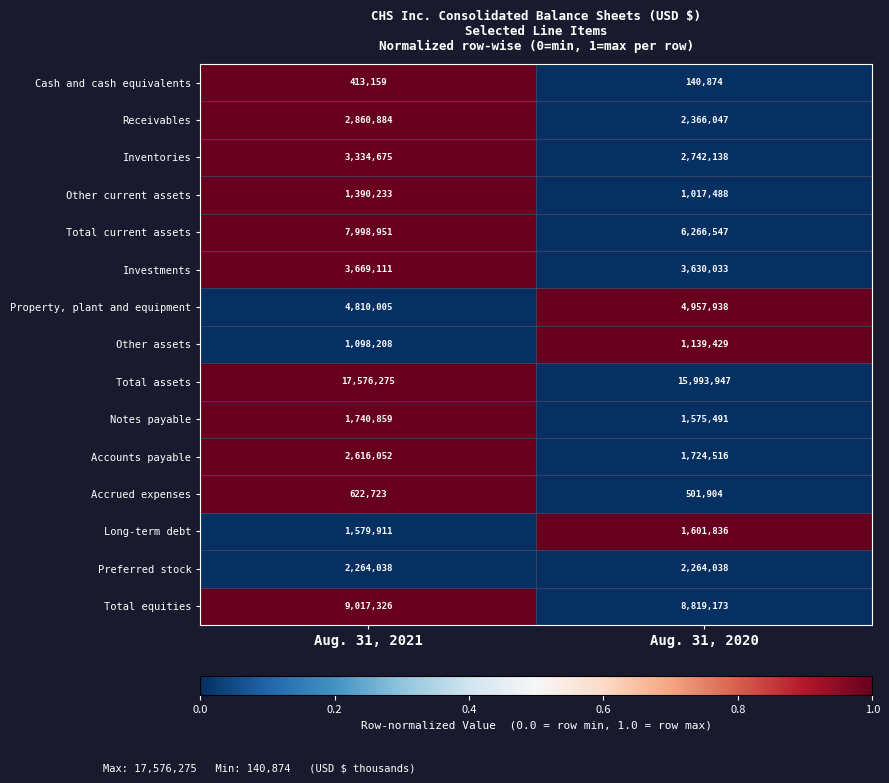

Is it true that Cash and cash equivalents equals 140874 at Aug. 31, 2020?

True